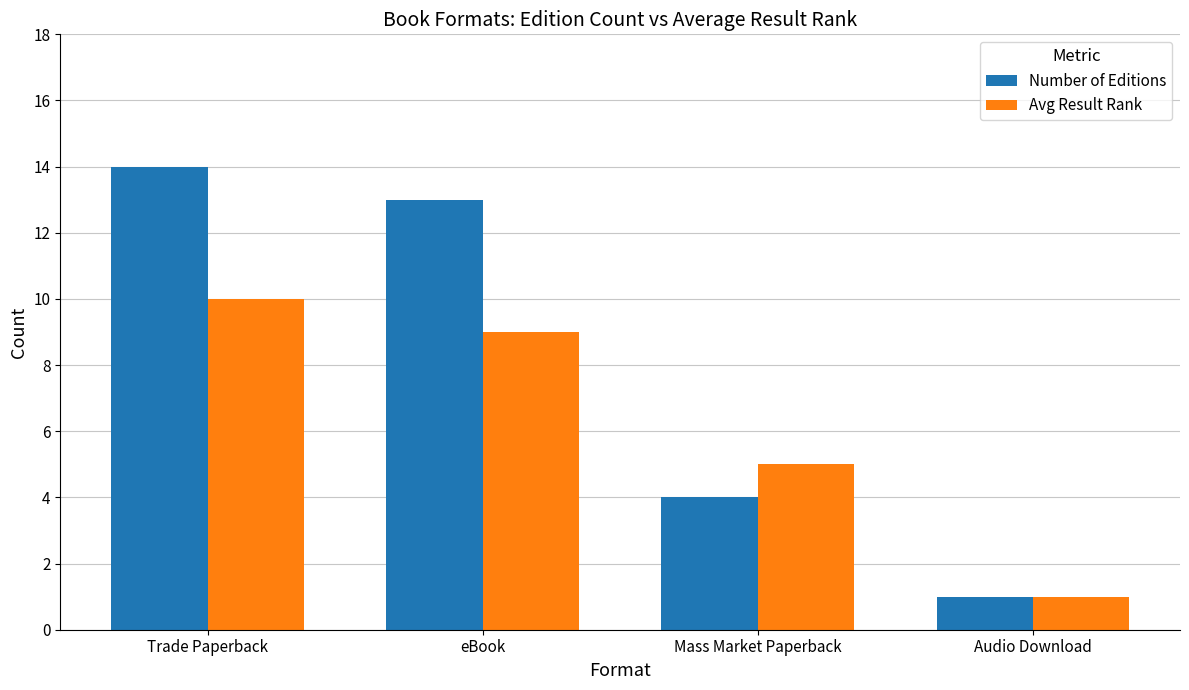

Is the value of Avg Result Rank at Audio Download greater than the value of Number of Editions at Mass Market Paperback?

No